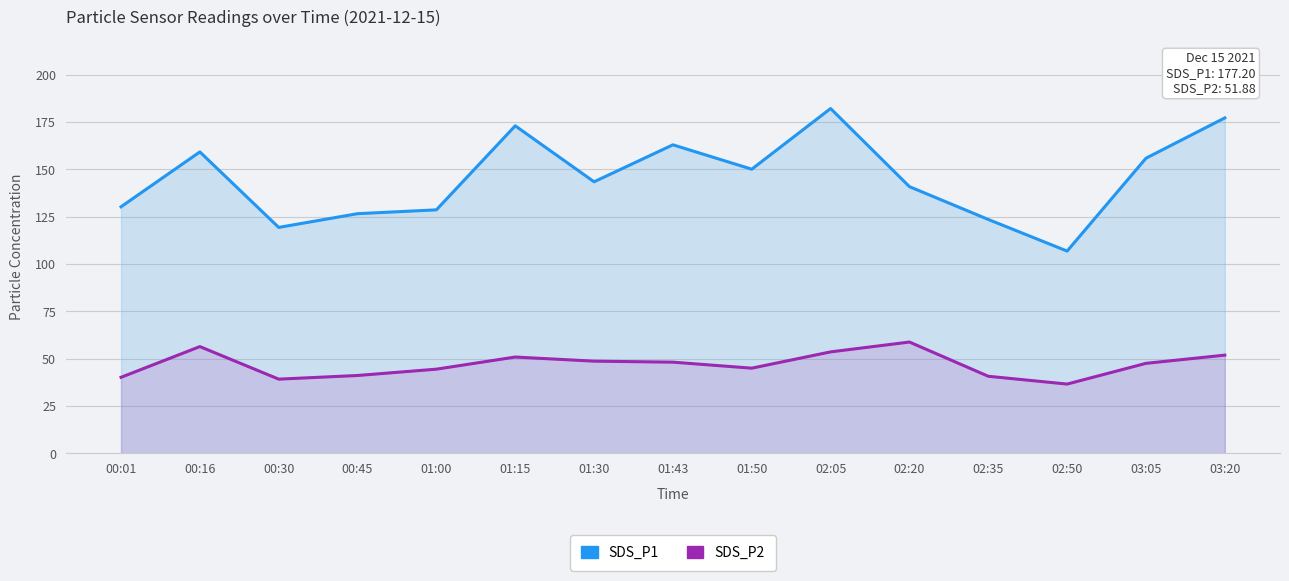

Reading right to left, extract all data points from this chart.

SDS_P1: 03:20=177.2	03:05=155.9	02:50=106.8	02:35=123.5	02:20=140.9	02:05=182.2	01:50=150.1	01:43=163.0	01:30=143.4	01:15=173.0	01:00=128.6	00:45=126.6	00:30=119.3	00:16=159.2	00:01=130.2
SDS_P2: 03:20=51.9	03:05=47.5	02:50=36.6	02:35=40.7	02:20=58.8	02:05=53.6	01:50=45.0	01:43=48.2	01:30=48.7	01:15=50.9	01:00=44.5	00:45=41.1	00:30=39.2	00:16=56.4	00:01=40.2